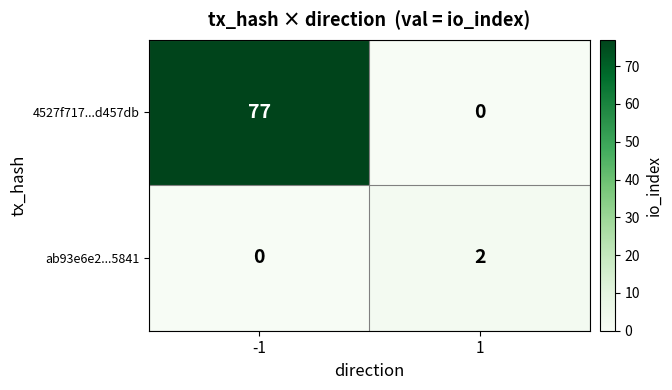

What is the sum of all 4527f717...d457db values?

77